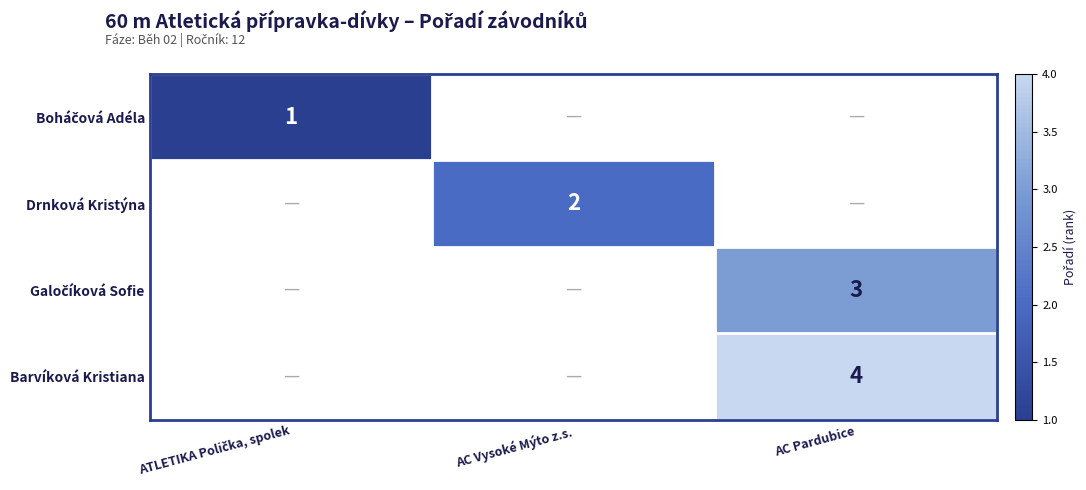

The value of Barvíková Kristiana at AC Pardubice is 1. True or false?

False